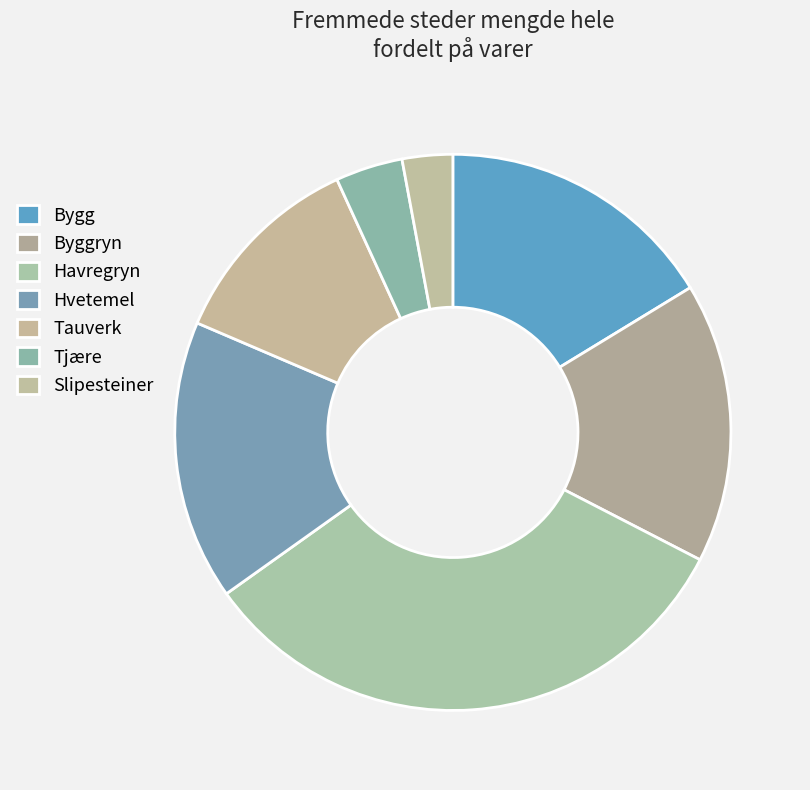

Which slice is the smallest?

Slipesteiner